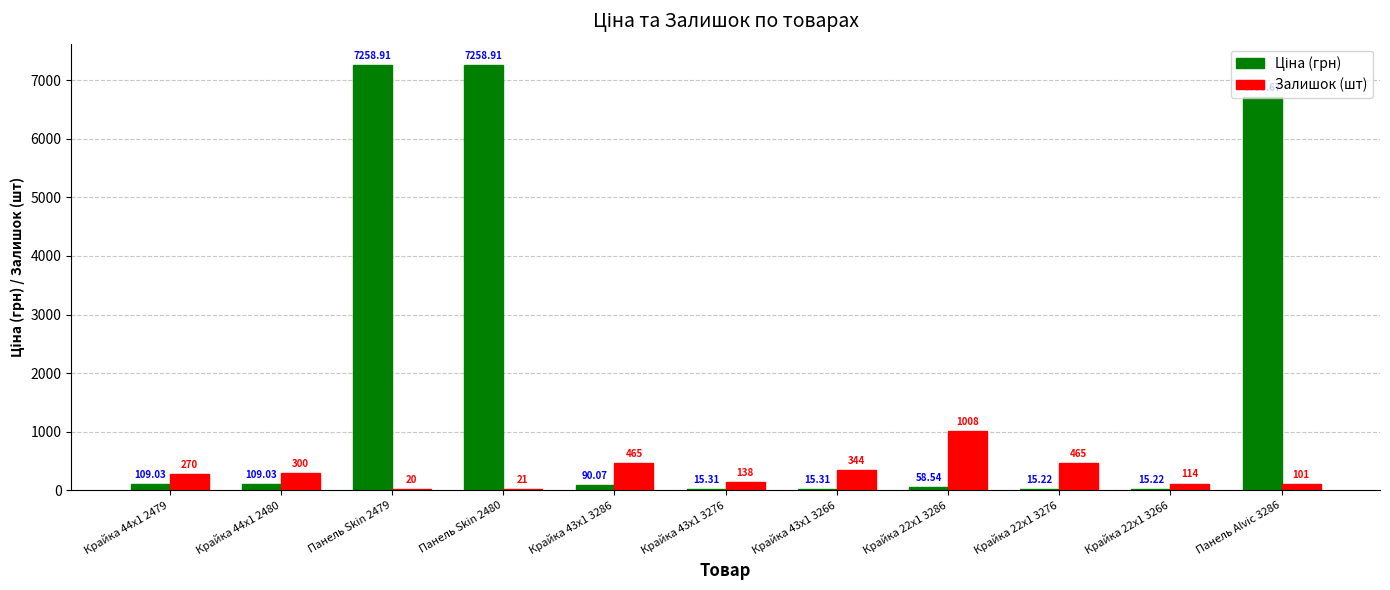

At which category is the sum across all series the highest?

Панель Skin 2480